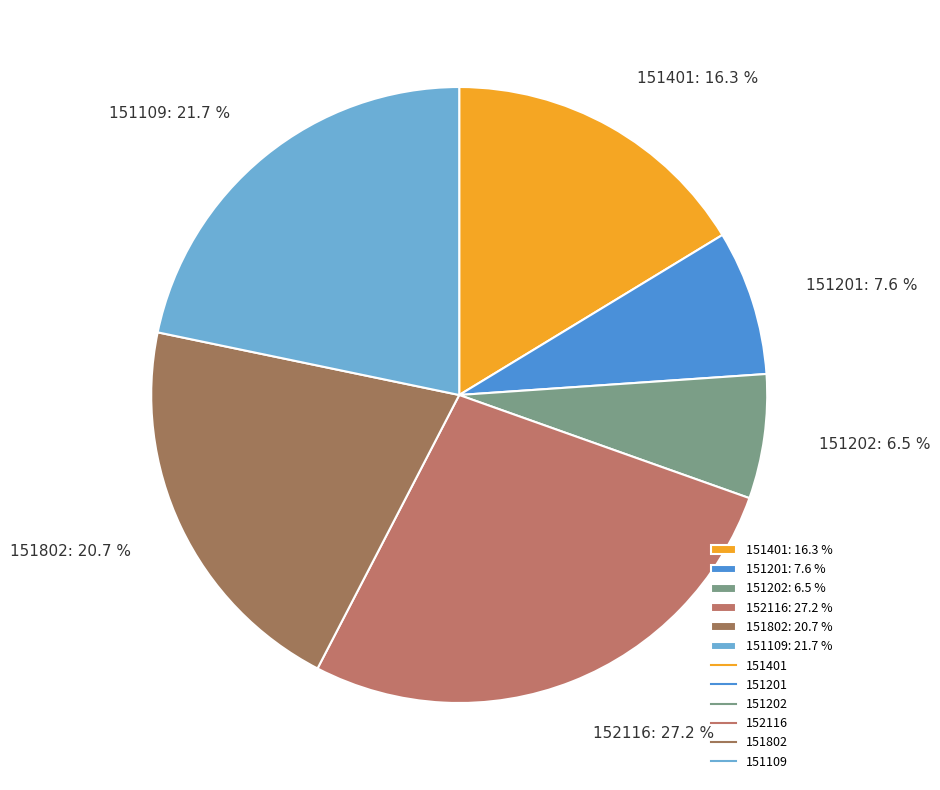

Approximately how many times larger is the value at 151109 compared to 151202?

3.3